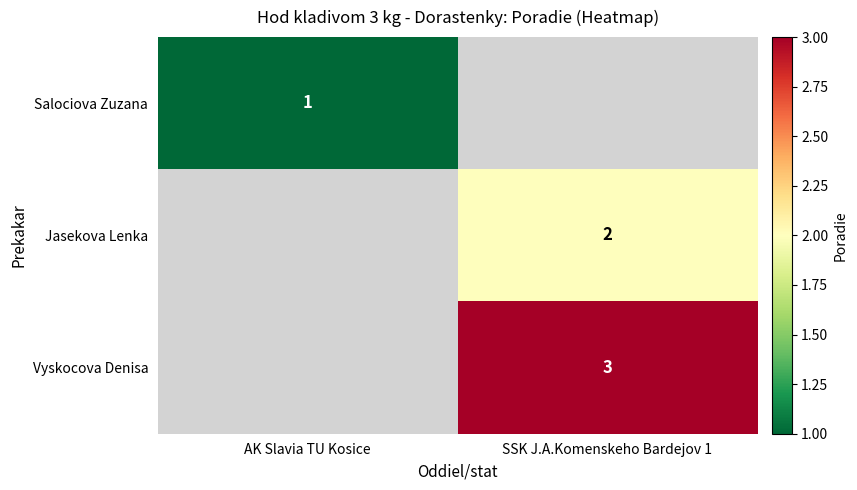

Is it true that Vyskocova Denisa equals 5 at SSK J.A.Komenskeho Bardejov 1?

False